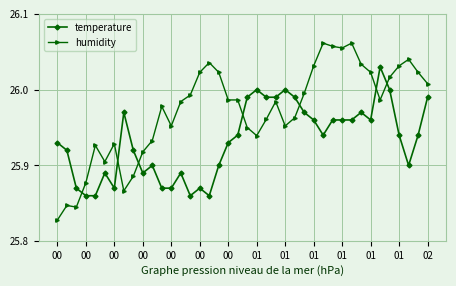

Which series has the largest range (max minus min)?

humidity